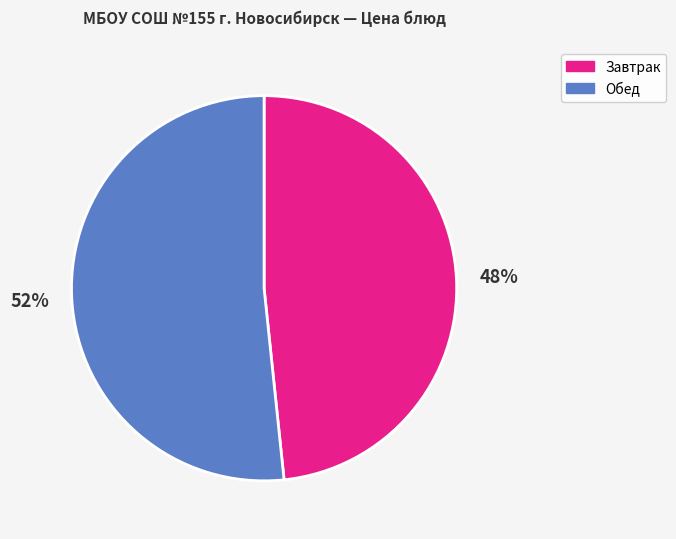

What percentage is the Завтрак slice, to the nearest percent?

48%